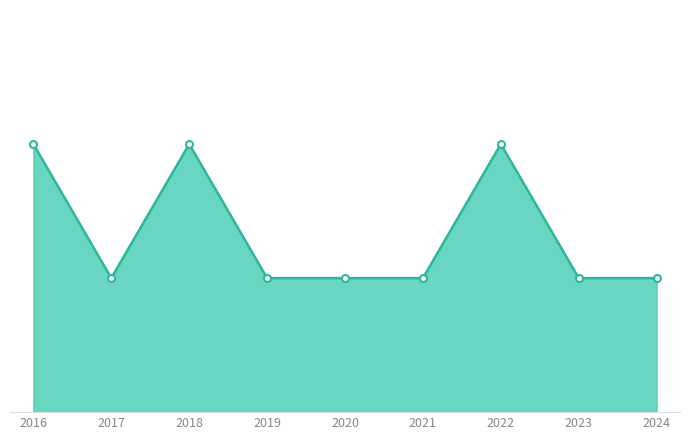

What is the sum of the values at 2022 and 2016?

4